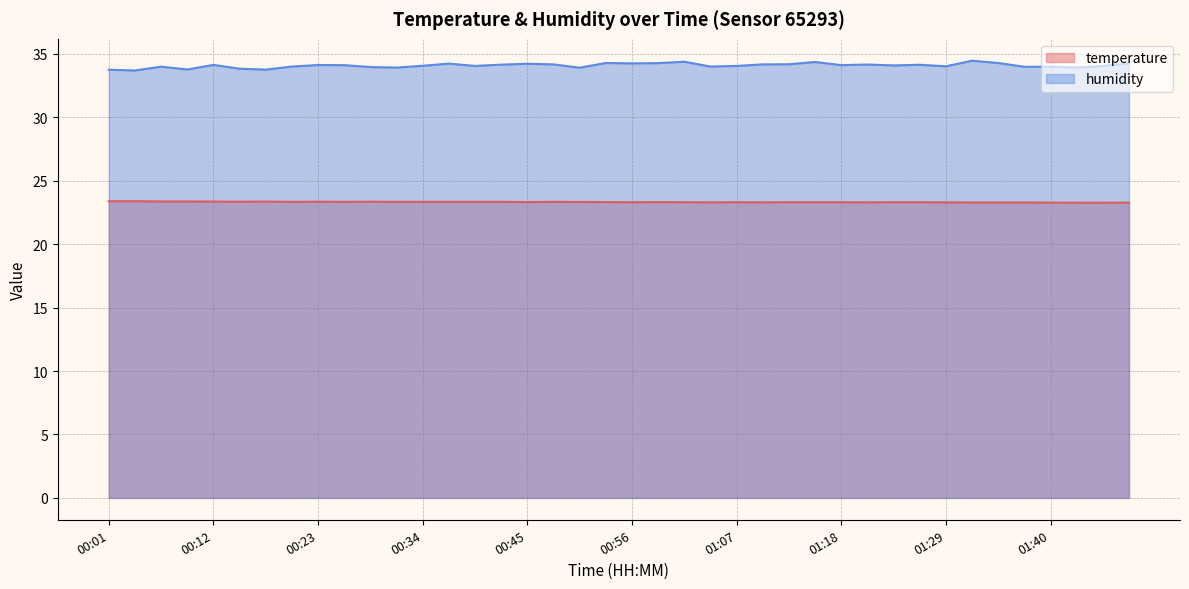

What is the minimum value for temperature?

23.3